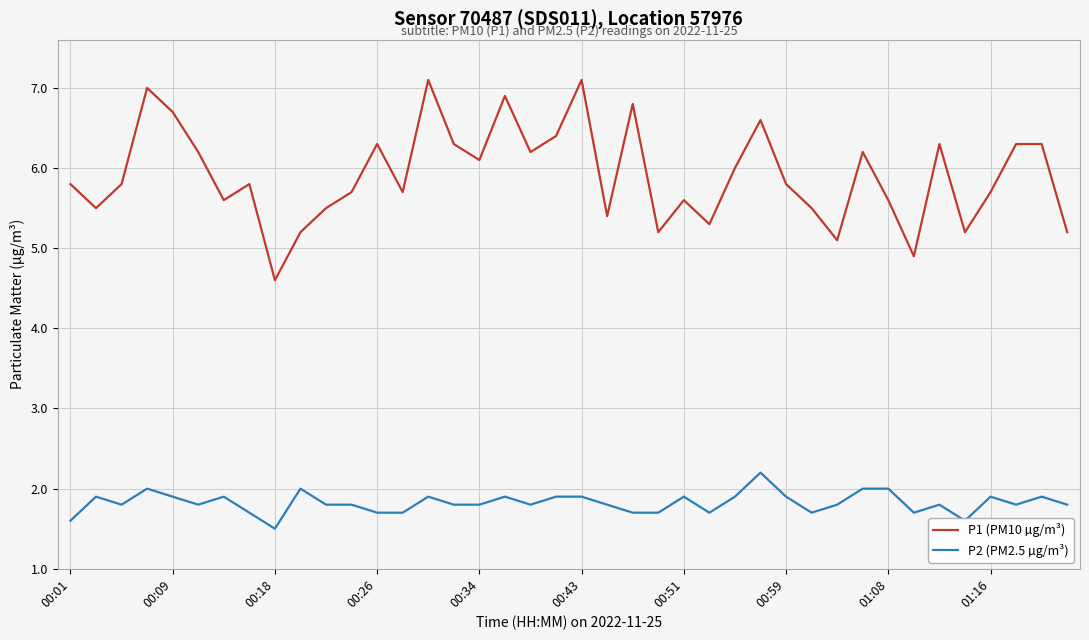

True or false: P2 (PM2.5 µg/m³) and P1 (PM10 µg/m³) intersect in this chart.

False